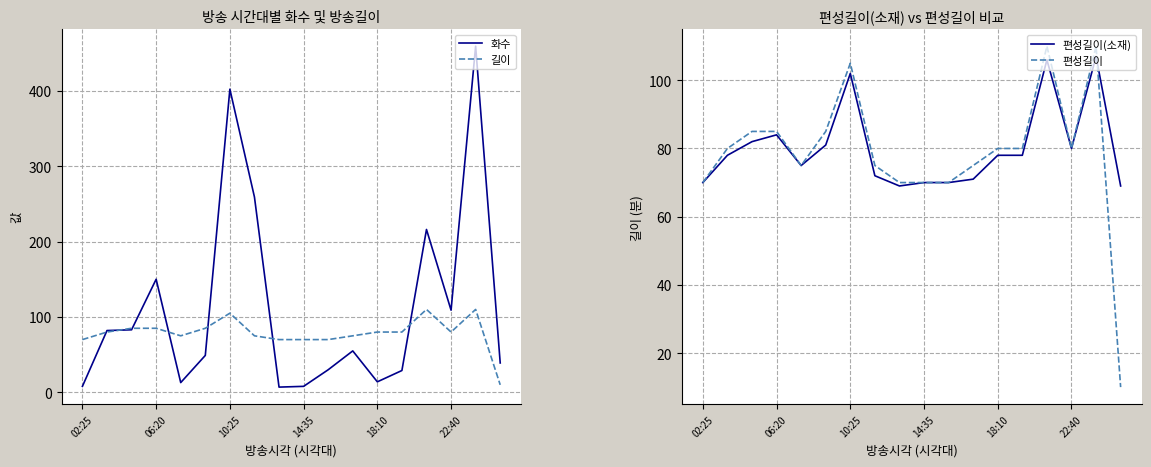

The 화수 series shows 109 at 22:40. True or false?

True